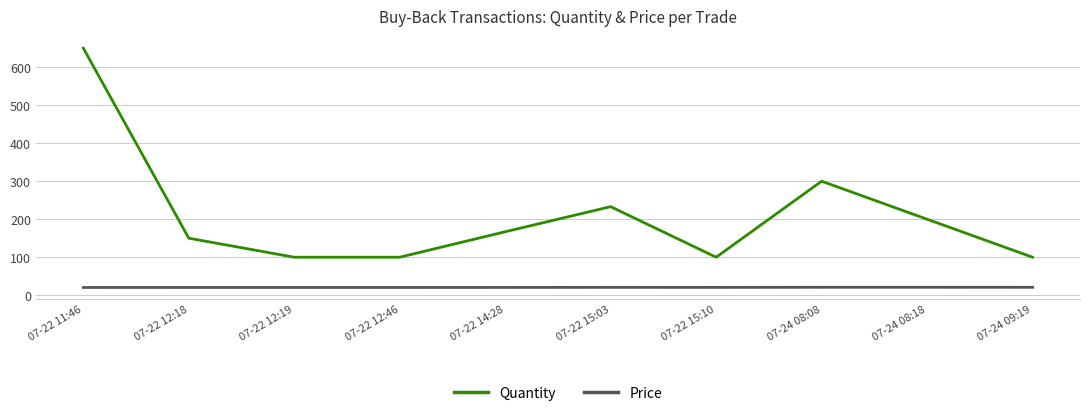

True or false: Price has a value of 20.5 at 07-22 14:28.

True